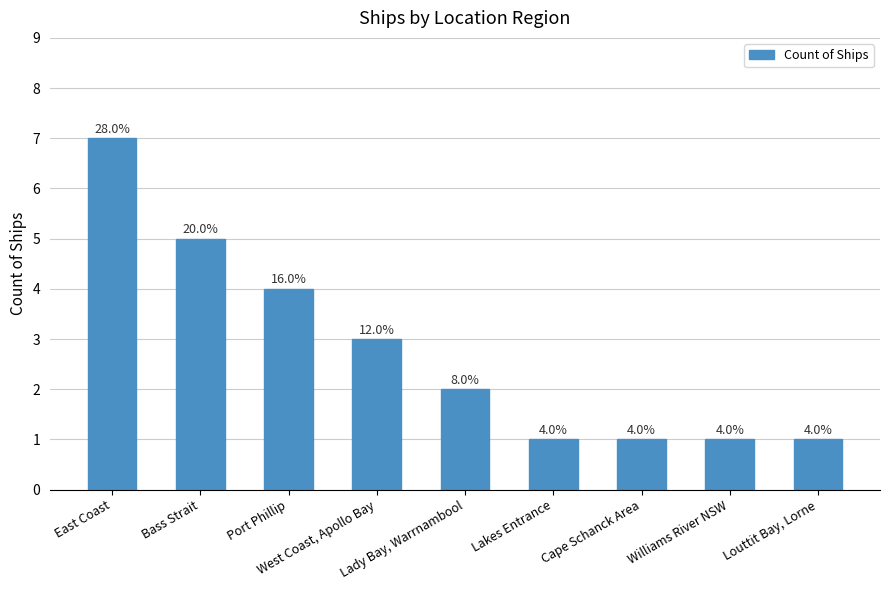

Reading left to right, transcribe all the data shown in this chart.

East Coast=7	Bass Strait=5	Port Phillip=4	West Coast, Apollo Bay=3	Lady Bay, Warrnambool=2	Lakes Entrance=1	Cape Schanck Area=1	Williams River NSW=1	Louttit Bay, Lorne=1